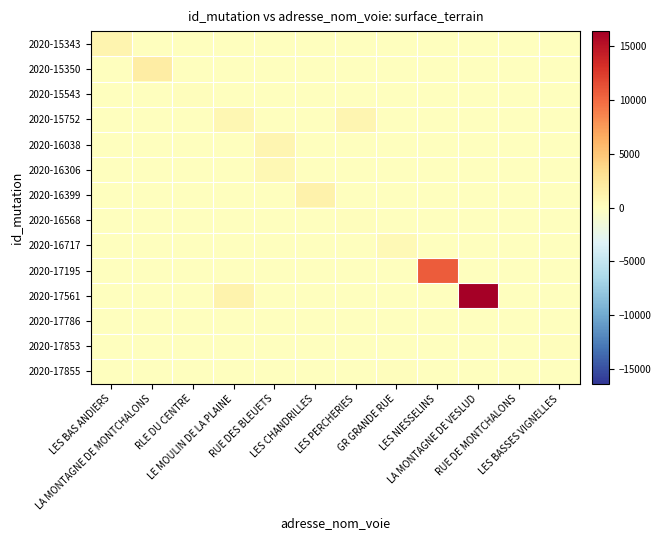

Rank the series at LA MONTAGNE DE MONTCHALONS from highest to lowest value.

2020-15350, 2020-15343, 2020-15543, 2020-15752, 2020-16038, 2020-16306, 2020-16399, 2020-16568, 2020-16717, 2020-17195, 2020-17561, 2020-17786, 2020-17853, 2020-17855